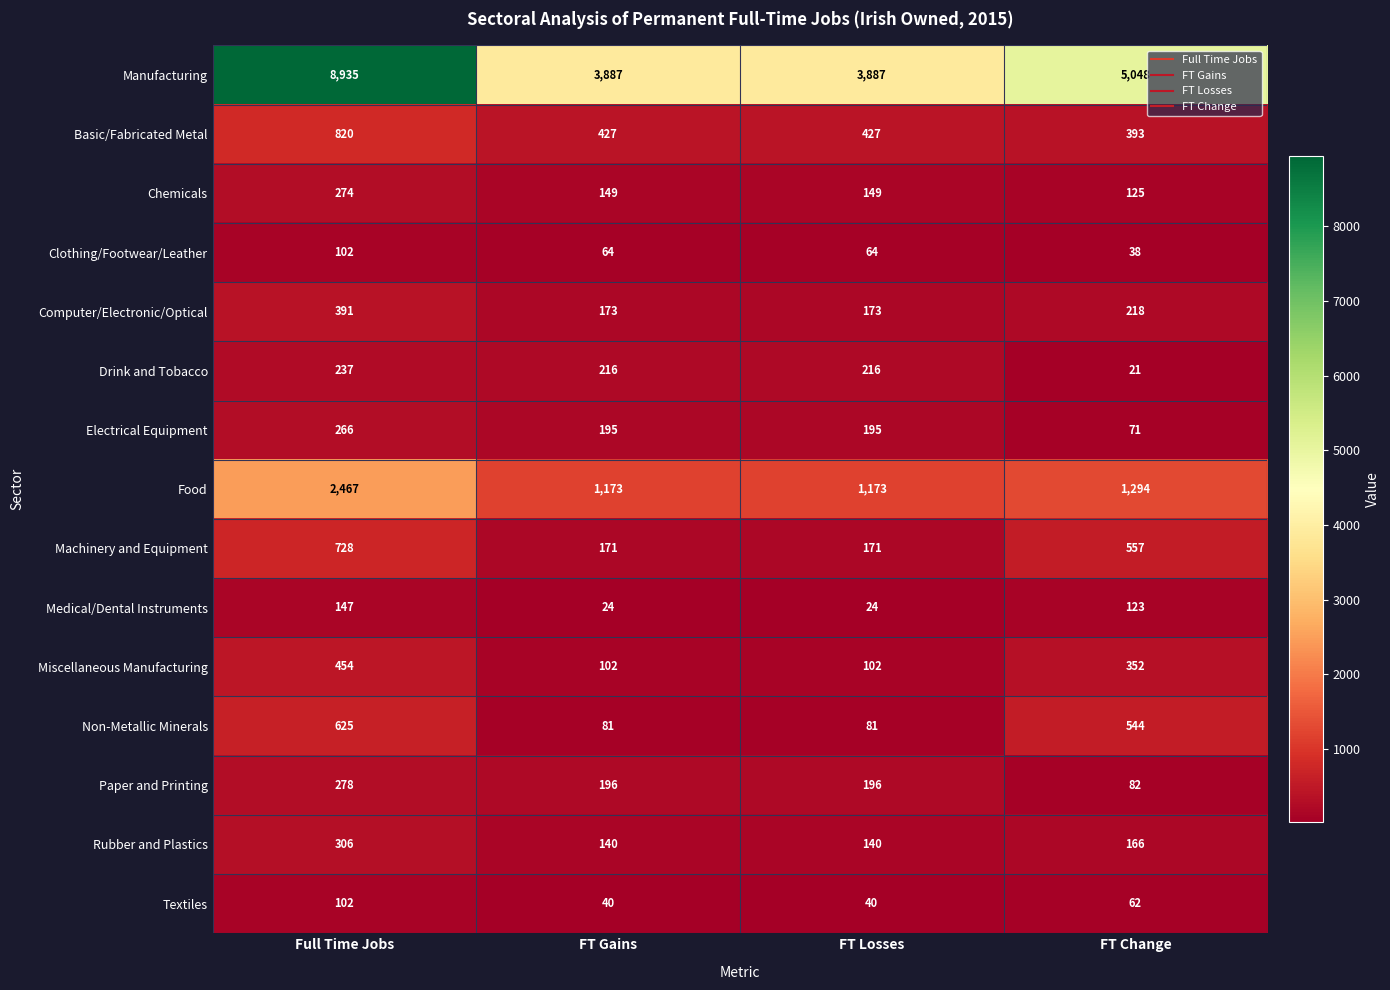

What is the difference between the Food values at Full Time Jobs and FT Change?

1173